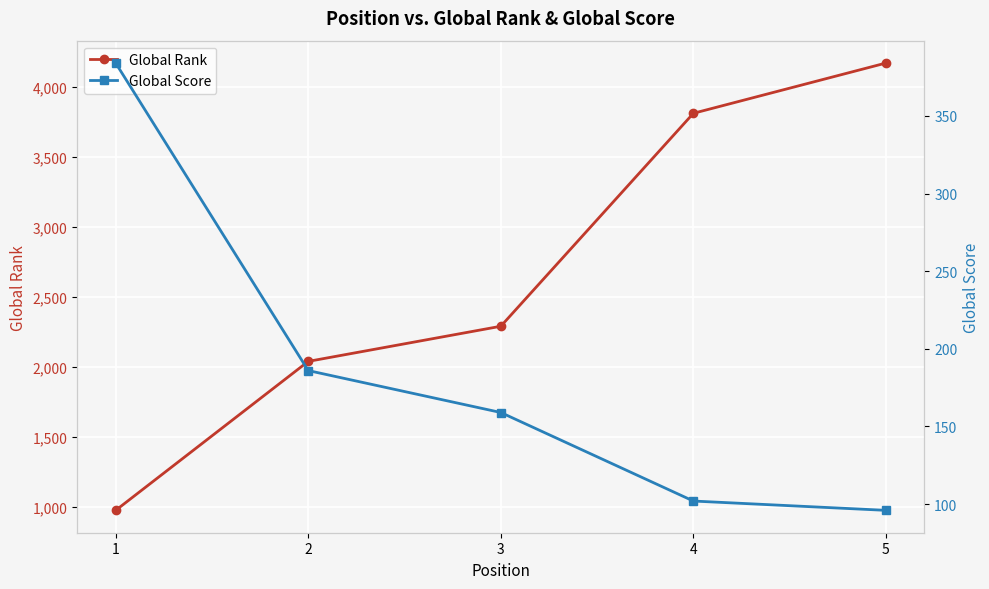

The Global Rank series shows 977 at 1. True or false?

True